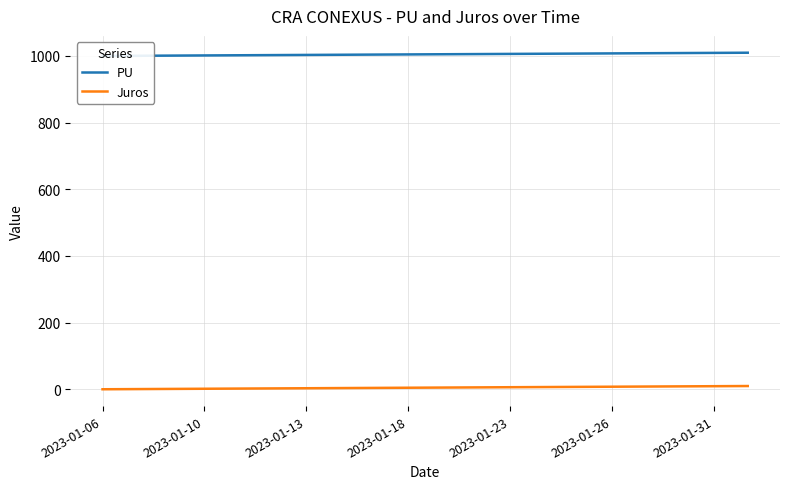

Reading left to right, transcribe all the data shown in this chart.

PU: 1000.0	1000.5	1001.0	1001.5	1002.0	1002.5	1003.1	1003.6	1004.1	1004.6	1005.1	1005.6	1006.1	1006.6	1007.1	1007.6	1008.2	1008.7	1009.2	1009.7
Juros: 0.0	0.5	1.0	1.5	2.0	2.5	3.1	3.6	4.1	4.6	5.1	5.6	6.1	6.6	7.1	7.6	8.2	8.7	9.2	9.7